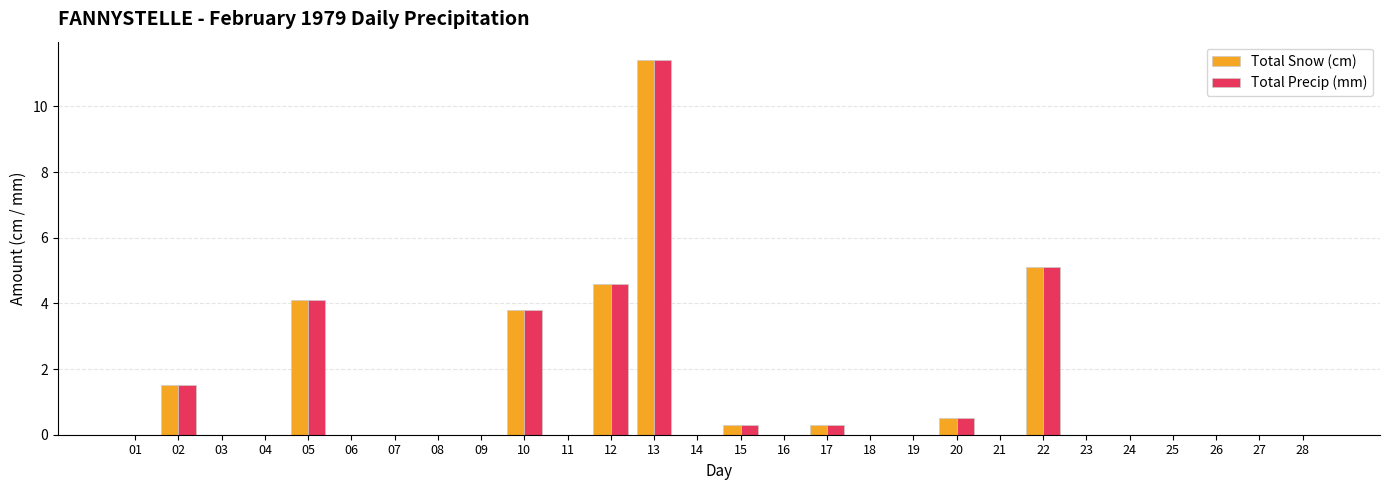

Which category has the highest value in the Total Precip (mm) series?

13